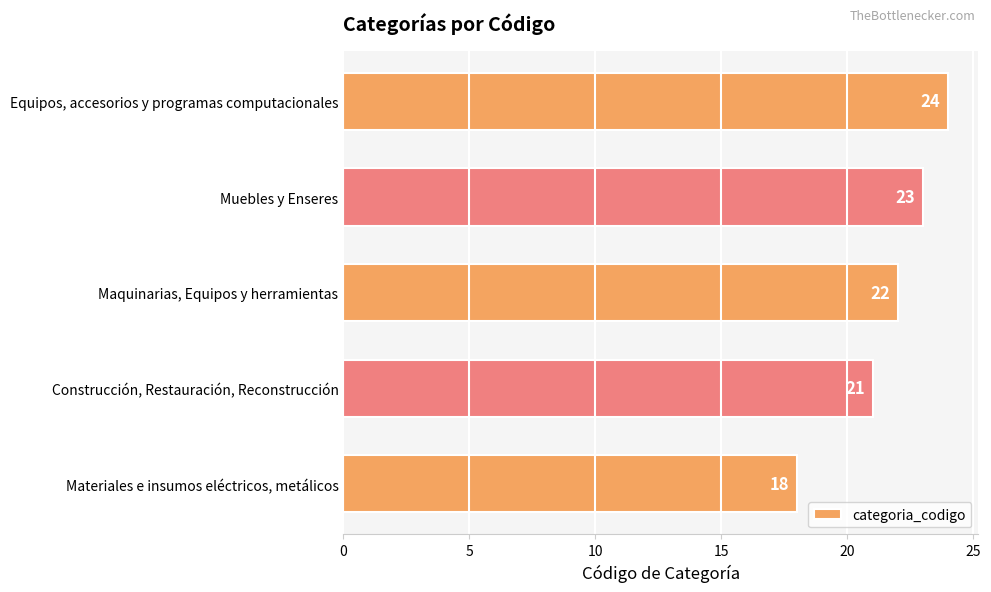

List the labels in order of value, smallest first.

Materiales e insumos eléctricos, metálicos, Construcción, Restauración, Reconstrucción, Maquinarias, Equipos y herramientas, Muebles y Enseres, Equipos, accesorios y programas computacionales